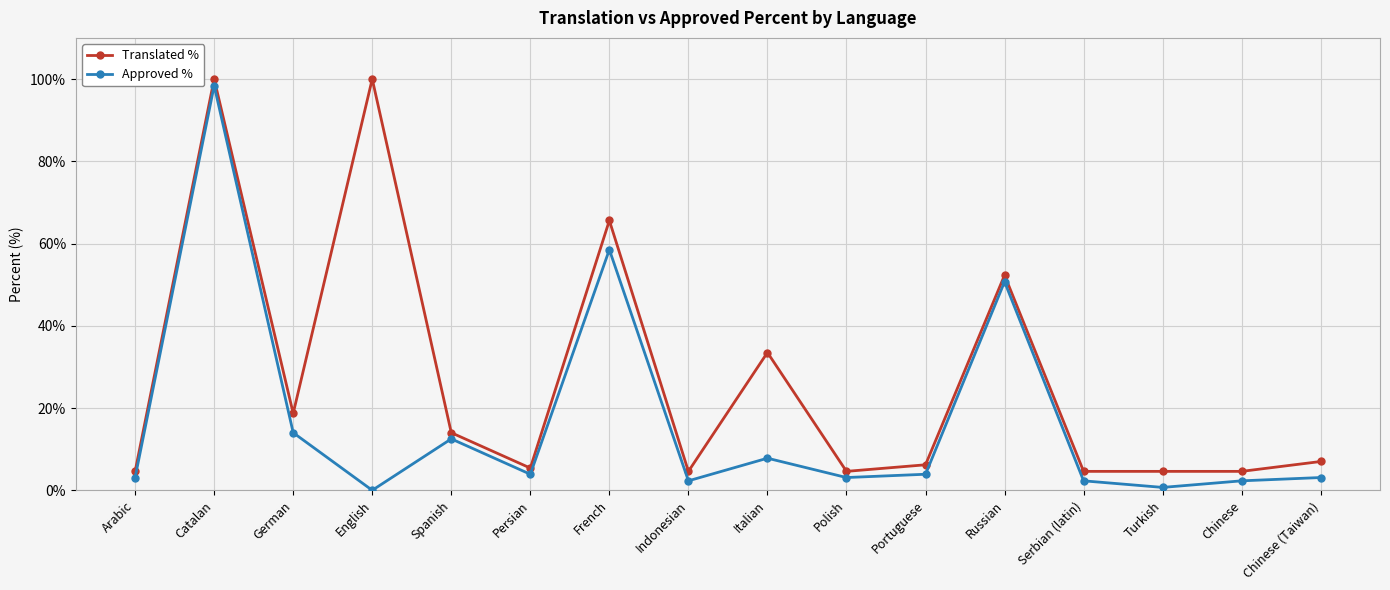

Rank the series by their maximum value, from highest to lowest.

Translated %, Approved %